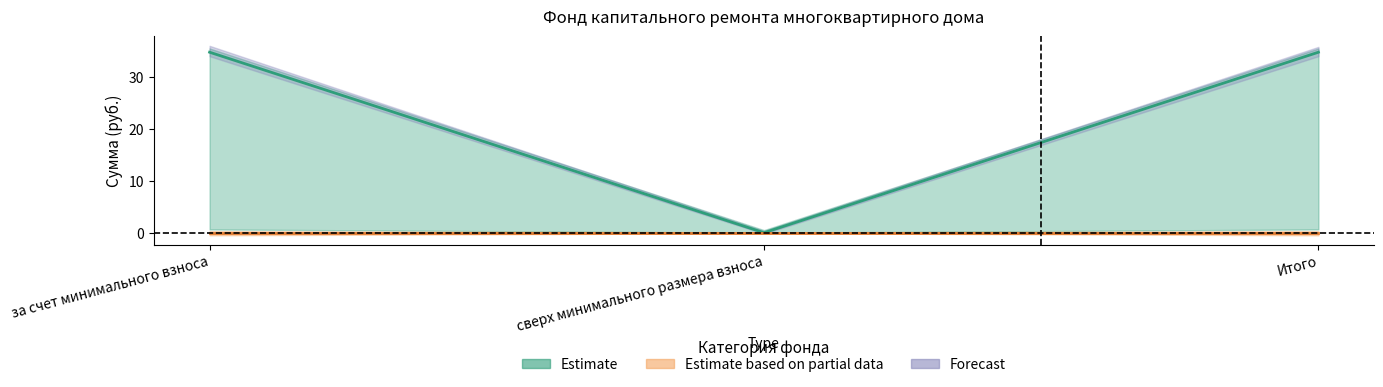

Between сверх минимального размера взноса and за счет минимального взноса, which is larger?

за счет минимального взноса